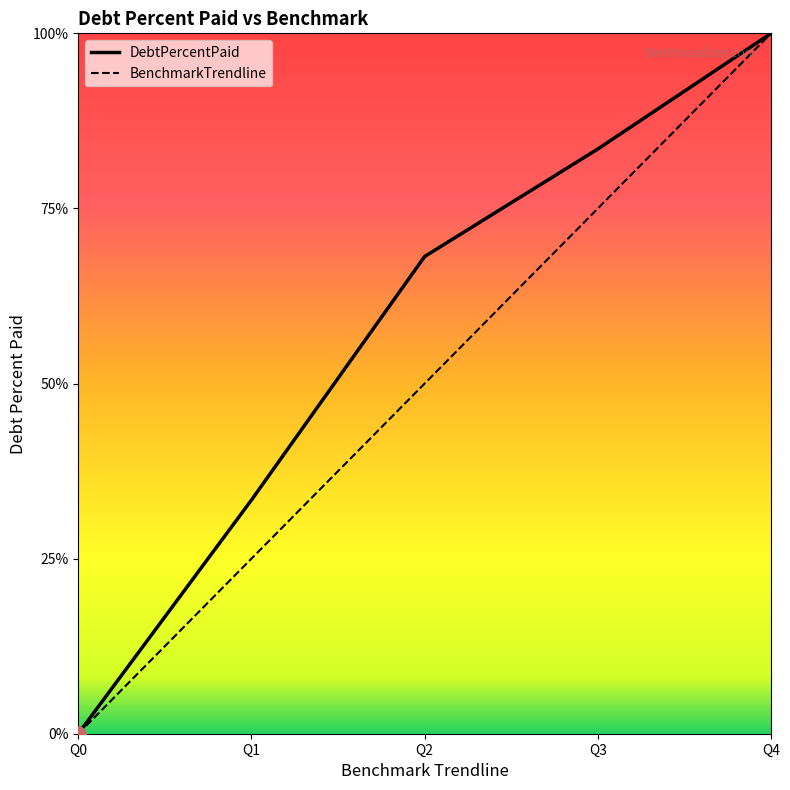

What is the total value across all series at Q4?

200.0